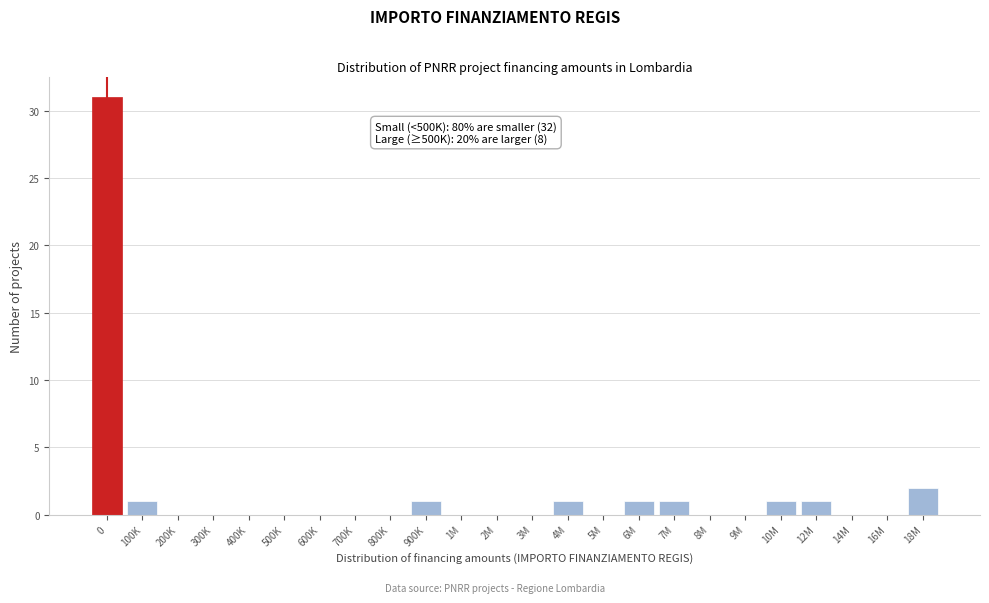

Reading left to right, what are all the values shown in this chart?

0=31	100K=1	200K=0	300K=0	400K=0	500K=0	600K=0	700K=0	800K=0	900K=1	1M=0	2M=0	3M=0	4M=1	5M=0	6M=1	7M=1	8M=0	9M=0	10M=1	12M=1	14M=0	16M=0	18M=2